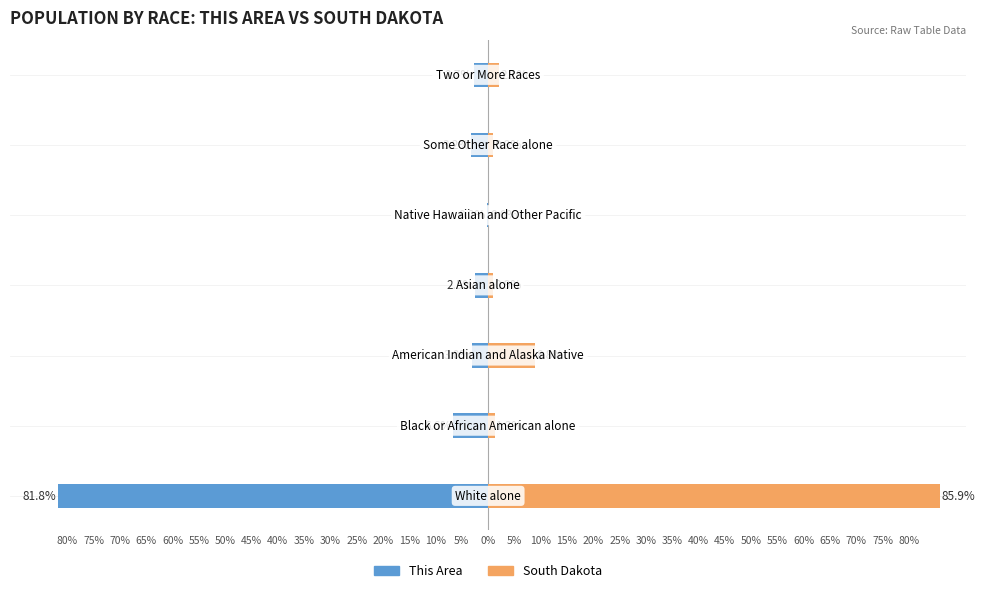

What is the difference between the maximum and minimum values in the South Dakota series?

85.9